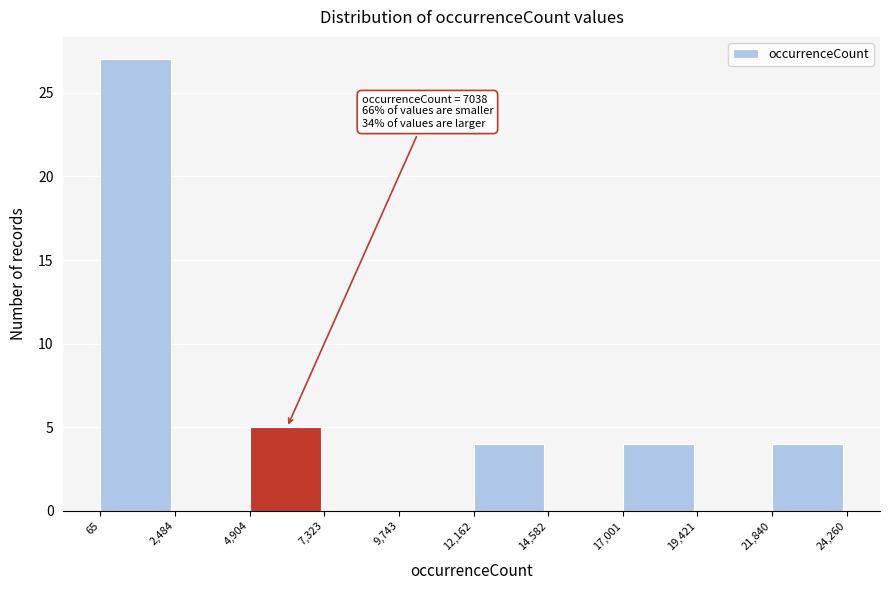

Which range on the x-axis has the tallest bar?

65 to 2,484